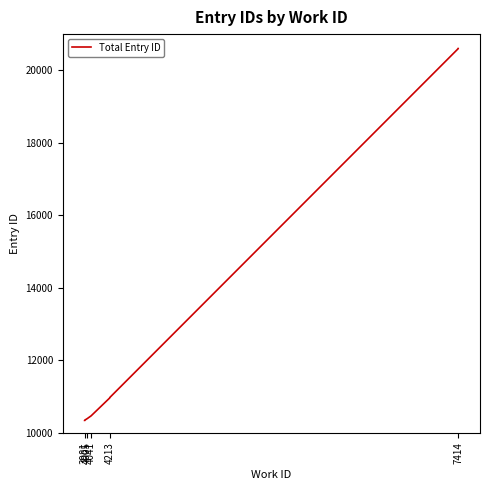

True or false: the data shows 5307 at 4005.

False